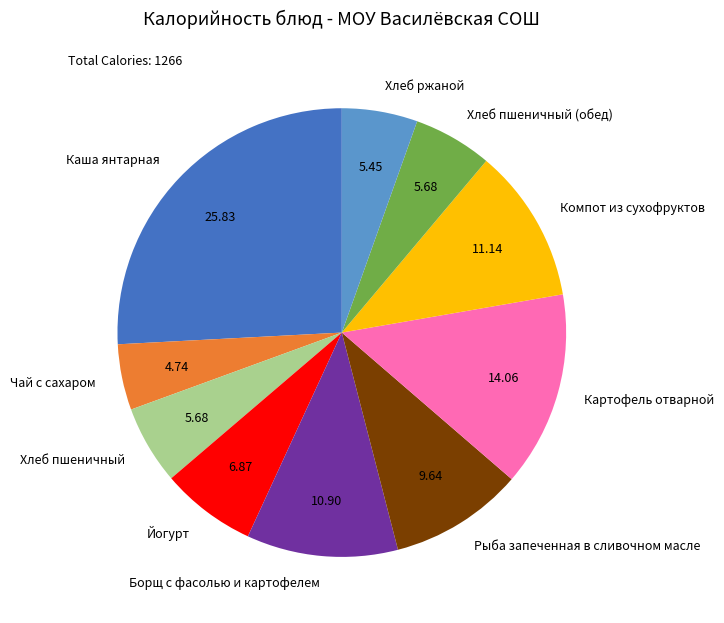

Is there any slice that represents more than half of the pie?

No